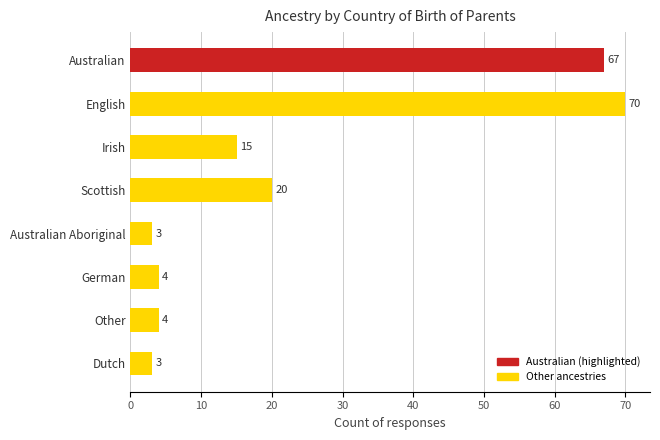

How many data points does each series have?

8